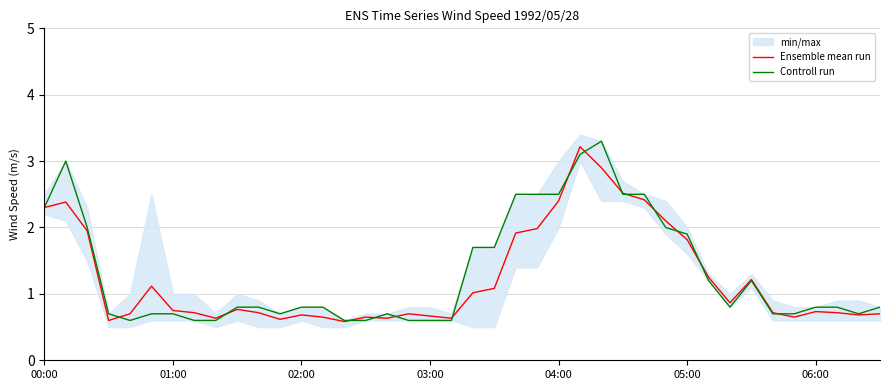

Which series has the widest spread of values?

Controll run